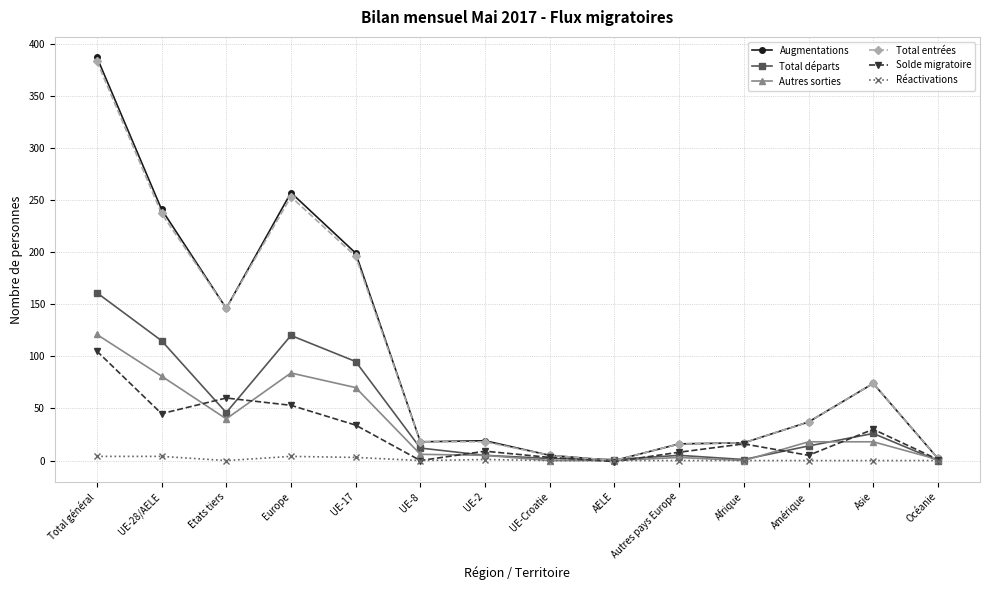

What is the average value of the Total départs series?

43